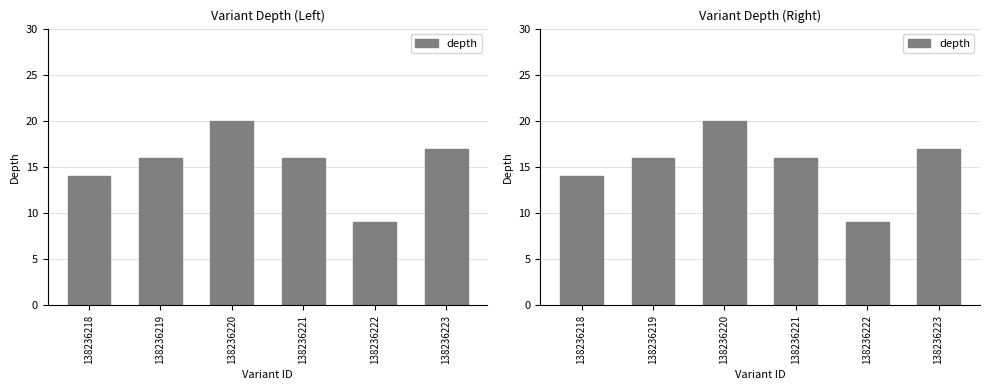

What is the difference between the maximum and minimum values?

11